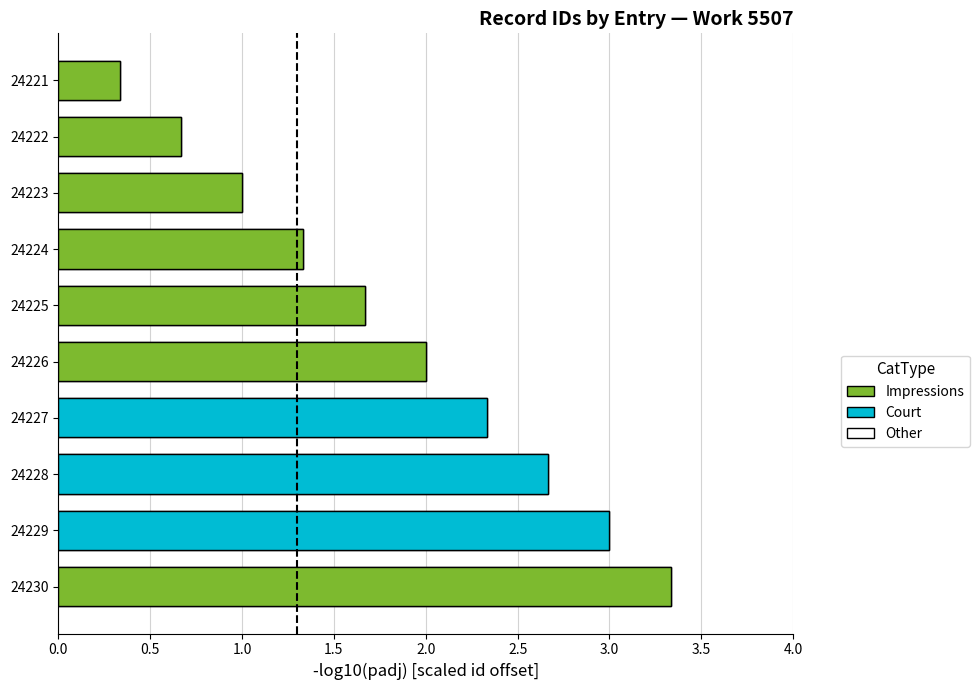

Rank the categories by value from lowest to highest.

24221, 24222, 24223, 24224, 24225, 24226, 24227, 24228, 24229, 24230